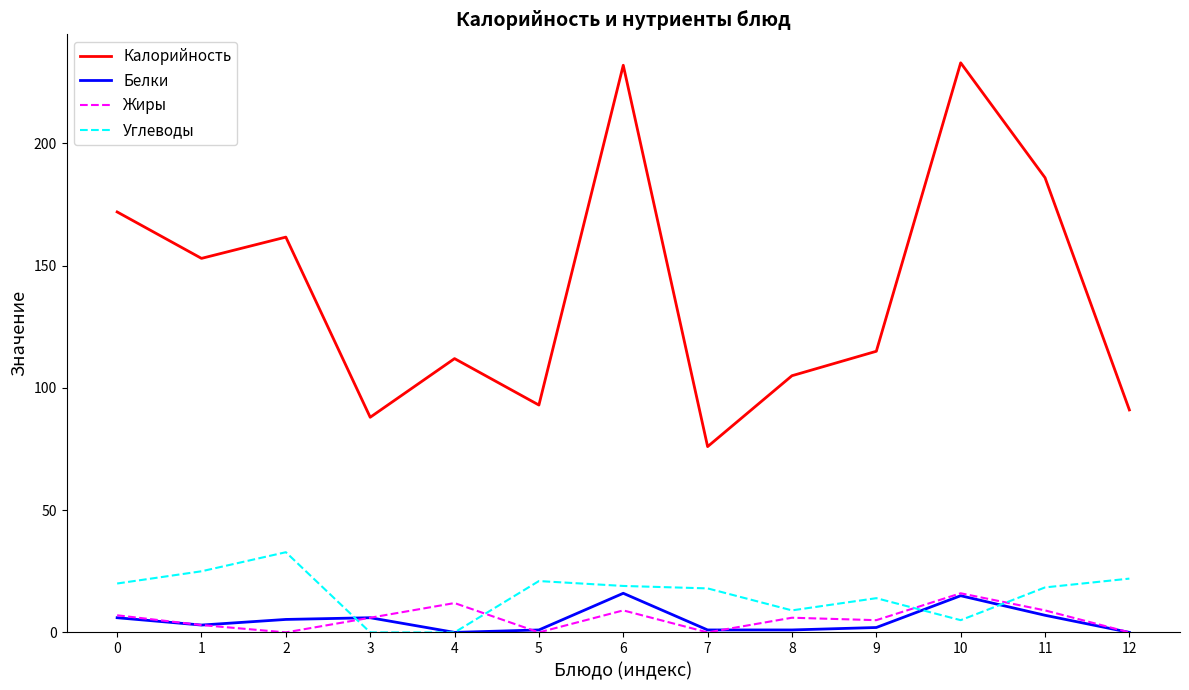

Which series has the largest range (max minus min)?

Калорийность